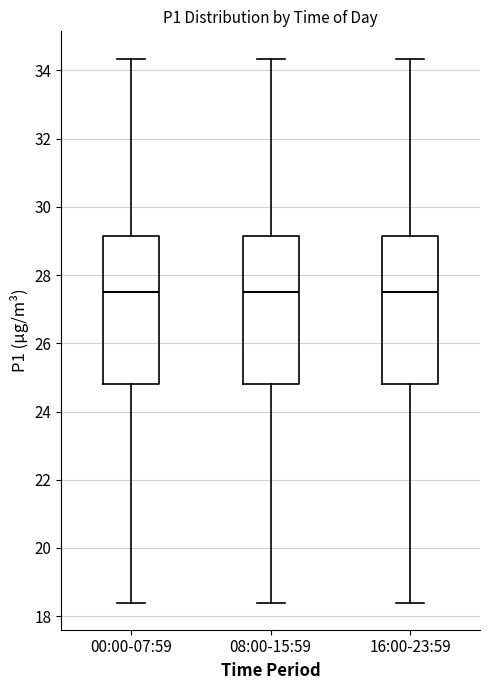

Reading left to right, read every box against the y-axis: the position of its median line, the range the box covers, and the ends of its whiskers. The values are not printed on the chart, so give them approximately, as read against the axis.

00:00-07:59: median 27.6, box 24.8 to 29.2, whiskers 18.4 to 34.4
08:00-15:59: median 27.6, box 24.8 to 29.2, whiskers 18.4 to 34.4
16:00-23:59: median 27.6, box 24.8 to 29.2, whiskers 18.4 to 34.4